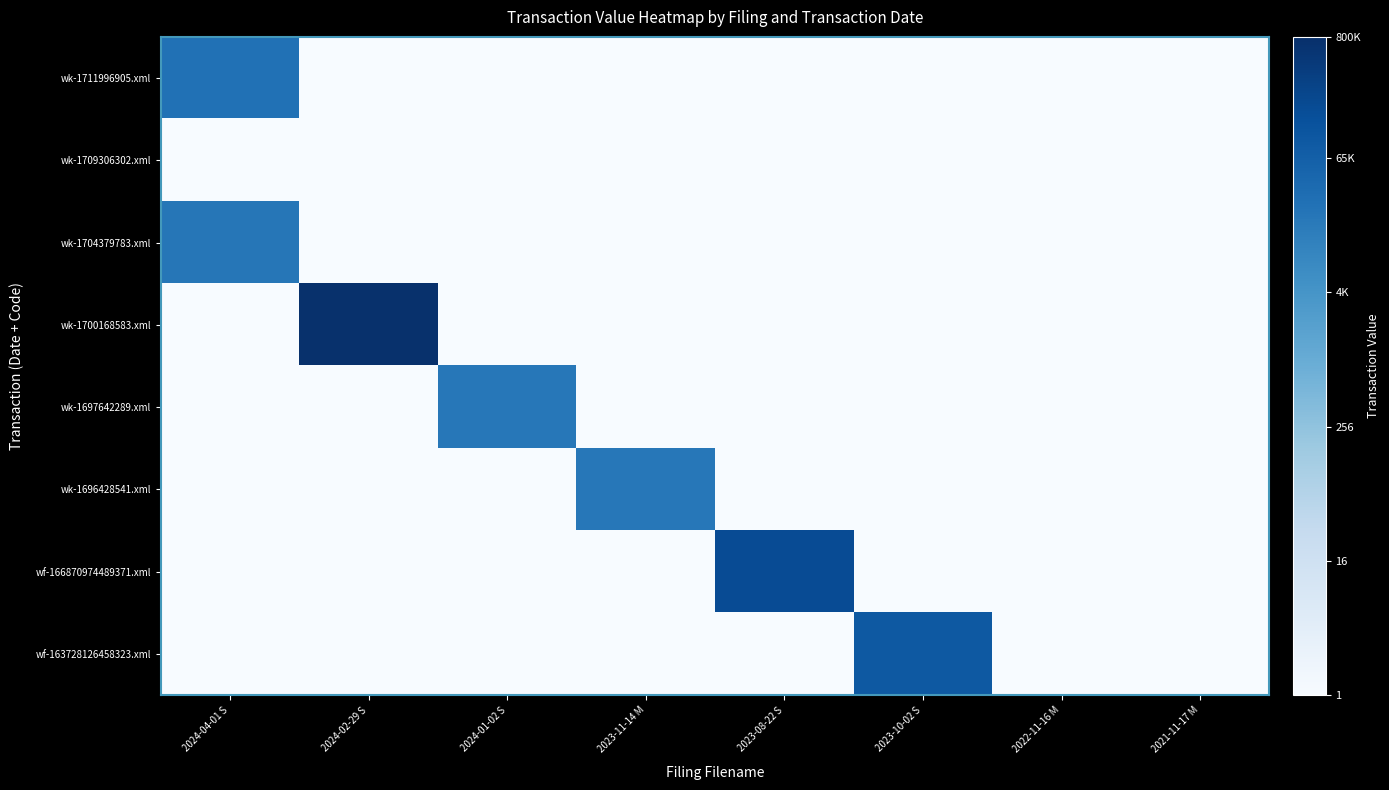

Reading left to right, extract all data points from this chart.

wk-1711996905.xml: 2024-04-01 S=25605.0	2024-02-29 S=0.5	2024-01-02 S=0.5	2023-11-14 M=0.5	2023-08-22 S=0.5	2023-10-02 S=0.5	2022-11-16 M=0.5	2021-11-17 M=0.5
wk-1709306302.xml: 2024-04-01 S=0.5	2024-02-29 S=0.5	2024-01-02 S=0.5	2023-11-14 M=0.5	2023-08-22 S=0.5	2023-10-02 S=0.5	2022-11-16 M=0.5	2021-11-17 M=0.5
wk-1704379783.xml: 2024-04-01 S=19643.0	2024-02-29 S=0.5	2024-01-02 S=0.5	2023-11-14 M=0.5	2023-08-22 S=0.5	2023-10-02 S=0.5	2022-11-16 M=0.5	2021-11-17 M=0.5
wk-1700168583.xml: 2024-04-01 S=0.5	2024-02-29 S=726986.0	2024-01-02 S=0.5	2023-11-14 M=0.5	2023-08-22 S=0.5	2023-10-02 S=0.5	2022-11-16 M=0.5	2021-11-17 M=0.5
wk-1697642289.xml: 2024-04-01 S=0.5	2024-02-29 S=0.5	2024-01-02 S=19215.0	2023-11-14 M=0.5	2023-08-22 S=0.5	2023-10-02 S=0.5	2022-11-16 M=0.5	2021-11-17 M=0.5
wk-1696428541.xml: 2024-04-01 S=0.5	2024-02-29 S=0.5	2024-01-02 S=0.5	2023-11-14 M=18585.0	2023-08-22 S=0.5	2023-10-02 S=0.5	2022-11-16 M=0.5	2021-11-17 M=0.5
wf-166870974489371.xml: 2024-04-01 S=0.5	2024-02-29 S=0.5	2024-01-02 S=0.5	2023-11-14 M=0.5	2023-08-22 S=190588.0	2023-10-02 S=0.5	2022-11-16 M=0.5	2021-11-17 M=0.5
wf-163728126458323.xml: 2024-04-01 S=0.5	2024-02-29 S=0.5	2024-01-02 S=0.5	2023-11-14 M=0.5	2023-08-22 S=0.5	2023-10-02 S=91470.0	2022-11-16 M=0.5	2021-11-17 M=0.5